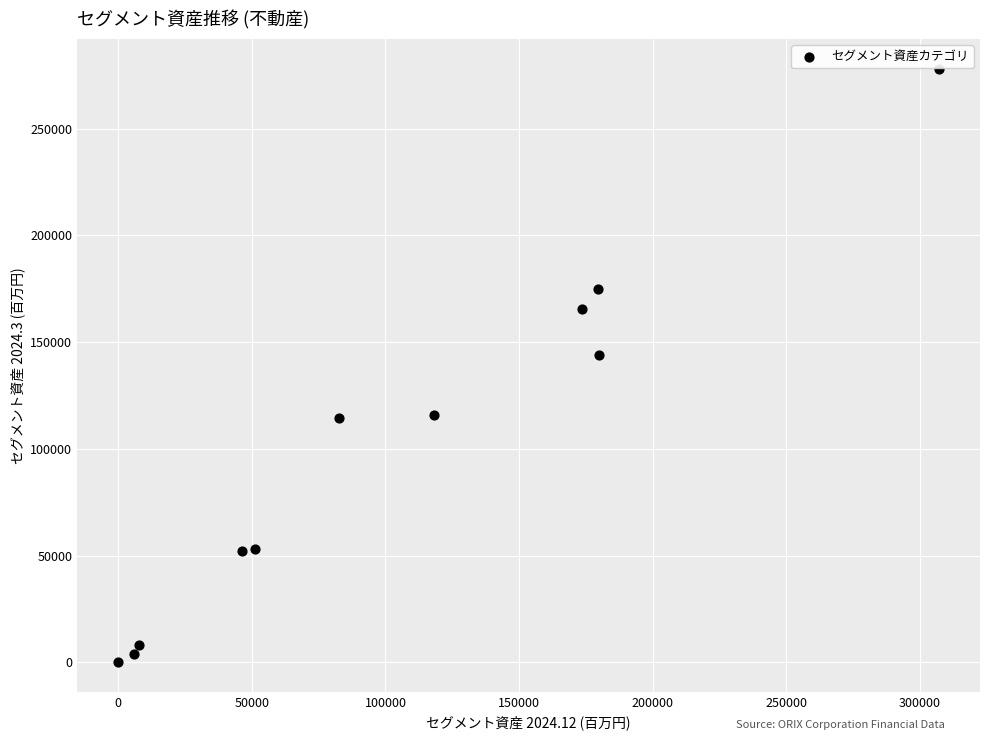

What Y value in the scatter plot is closest to 139121?

143751